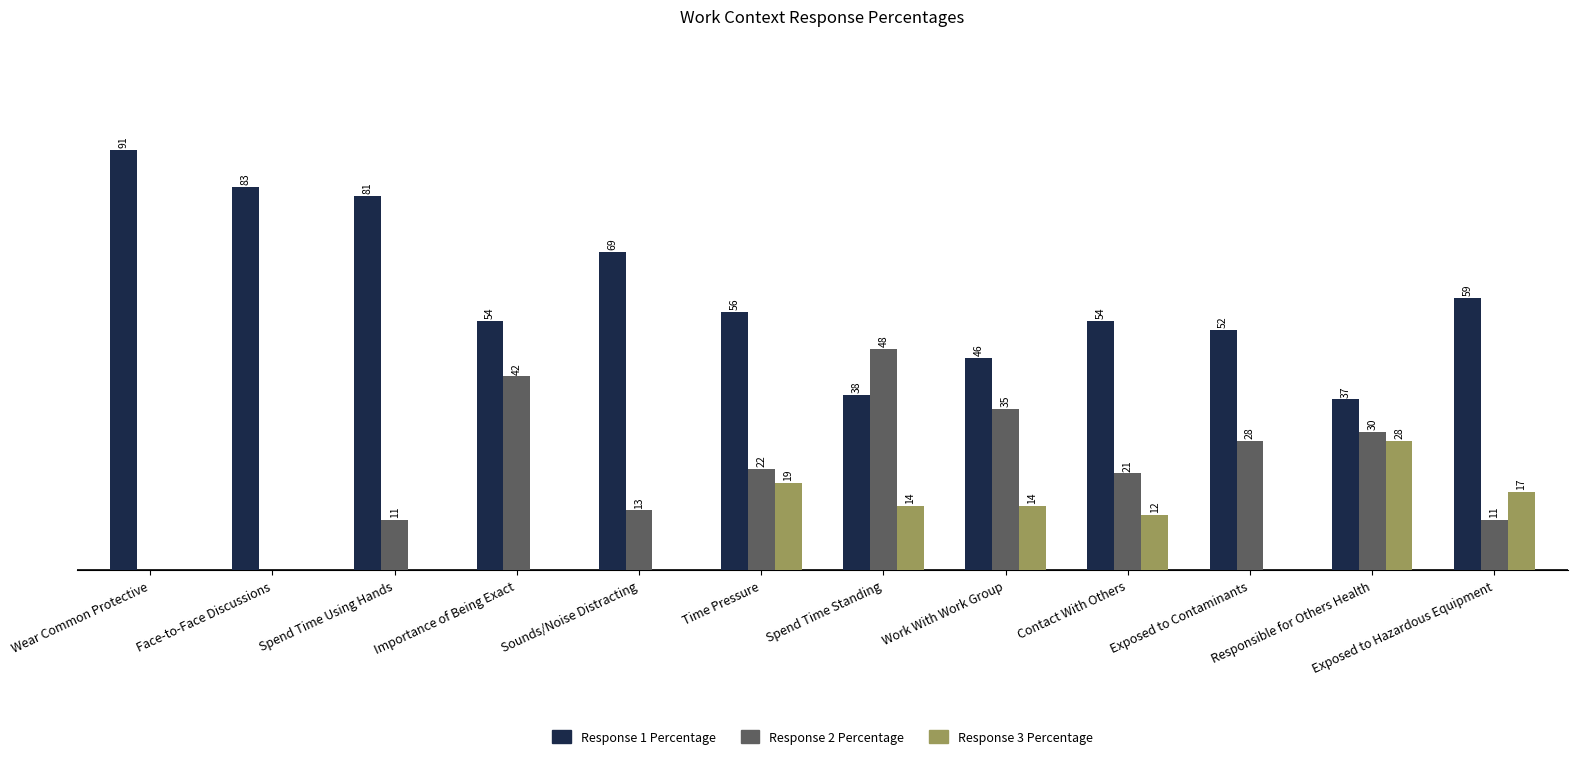

Where does the Response 2 Percentage series first go above 22?

Importance of Being Exact